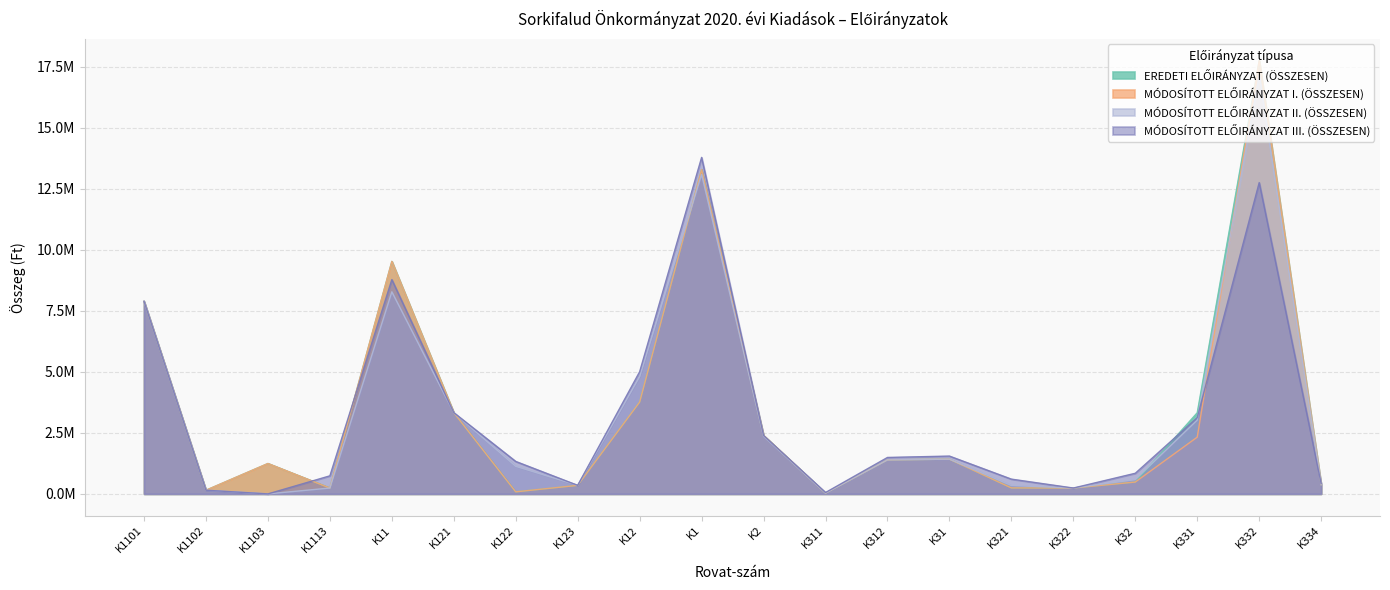

The MÓDOSÍTOTT ELŐIRÁNYZAT III. (ÖSSZESEN) series shows 7804378 at K12. True or false?

False